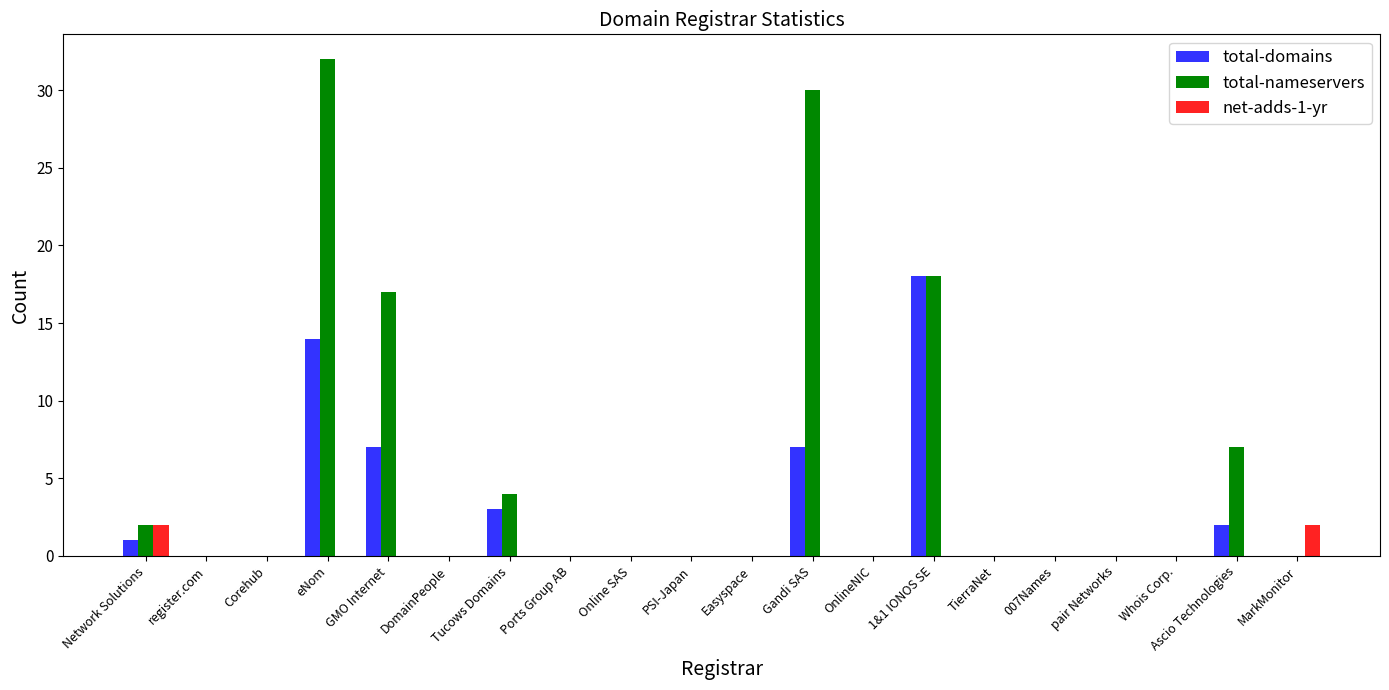

Which series has the largest total across all categories?

total-nameservers